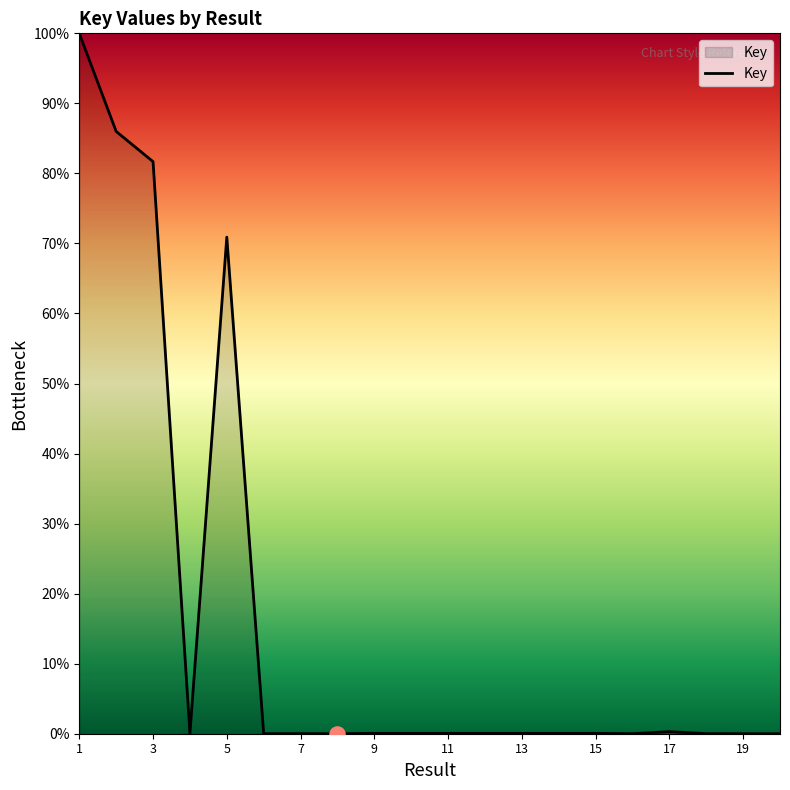

What is the maximum value shown in the chart?

100.0